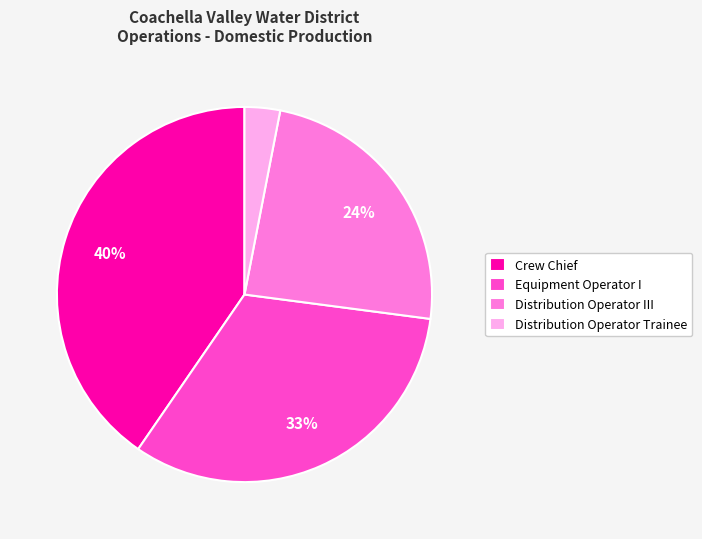

Which slice is the largest?

Crew Chief